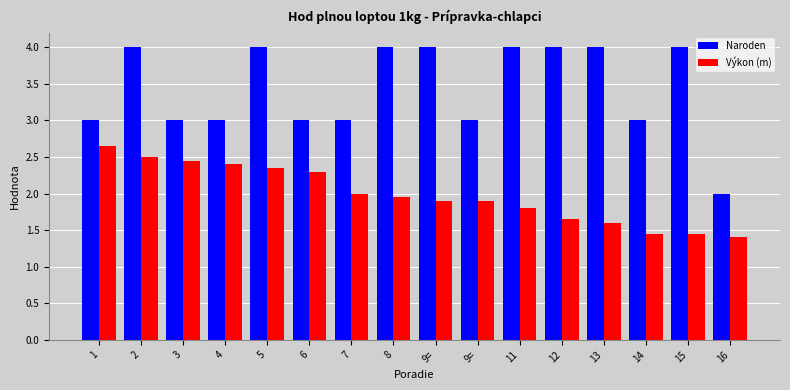

What is the label of the 12th bar from the right?

5